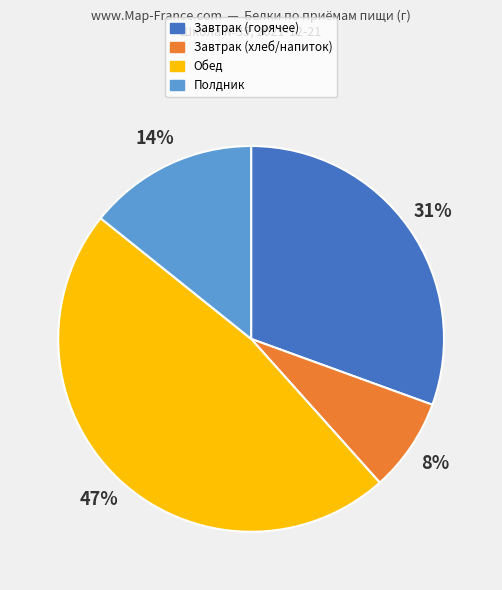

Is there a majority slice in this chart?

No